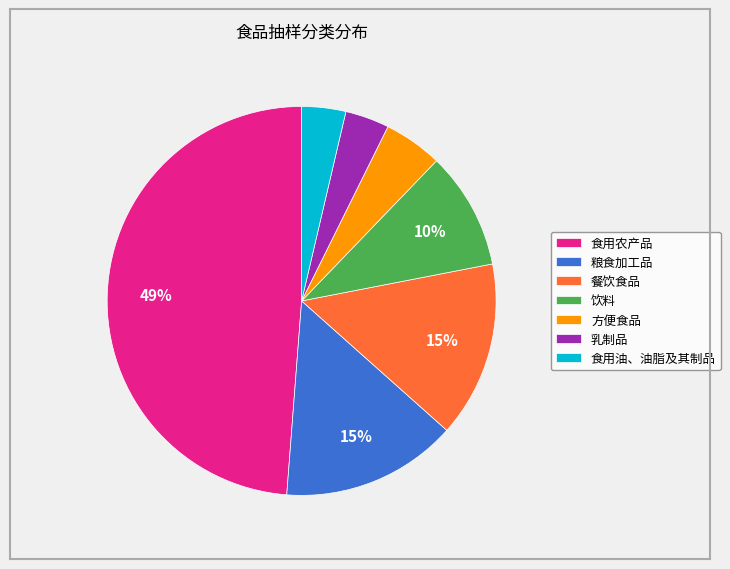

Is 饮料 the majority of the pie?

No